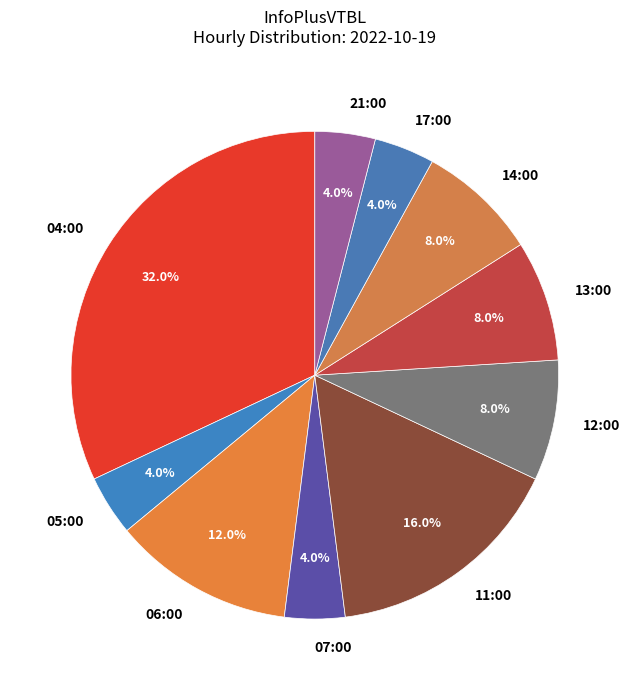

How many segments does this pie chart have?

10